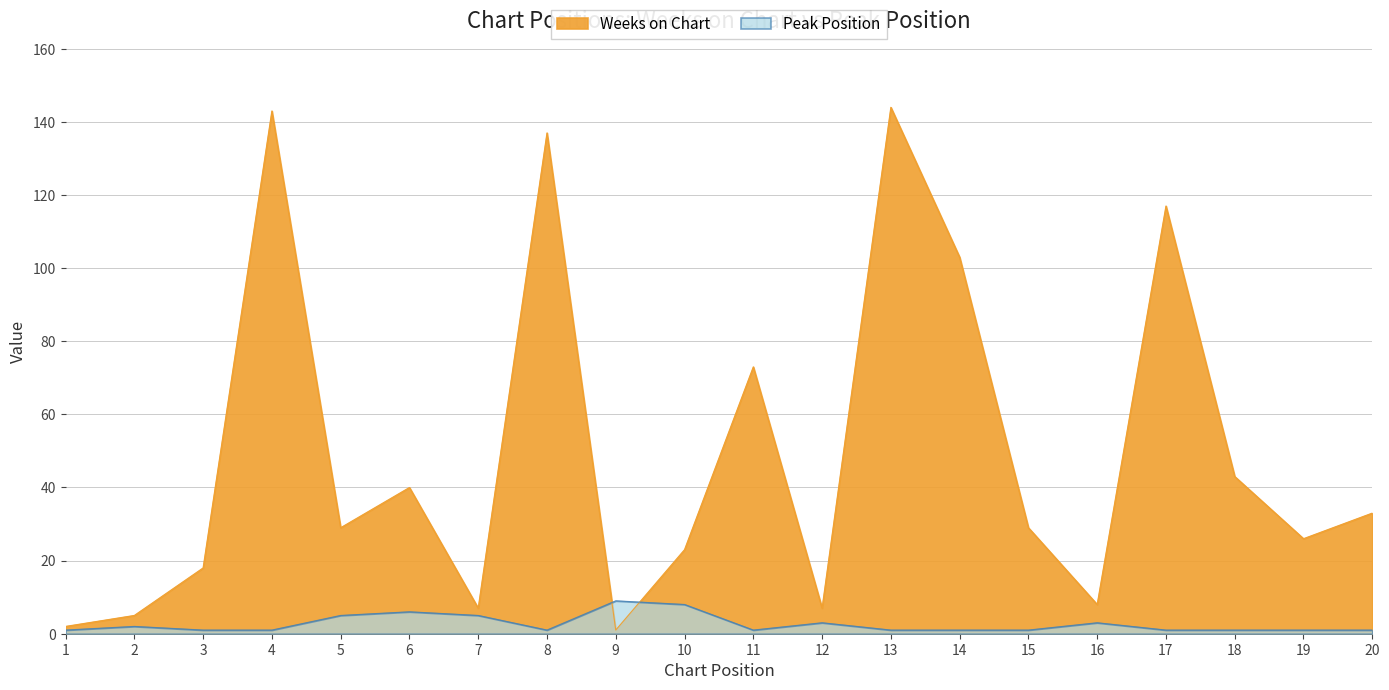

True or false: Weeks on Chart and Peak Position intersect in this chart.

True